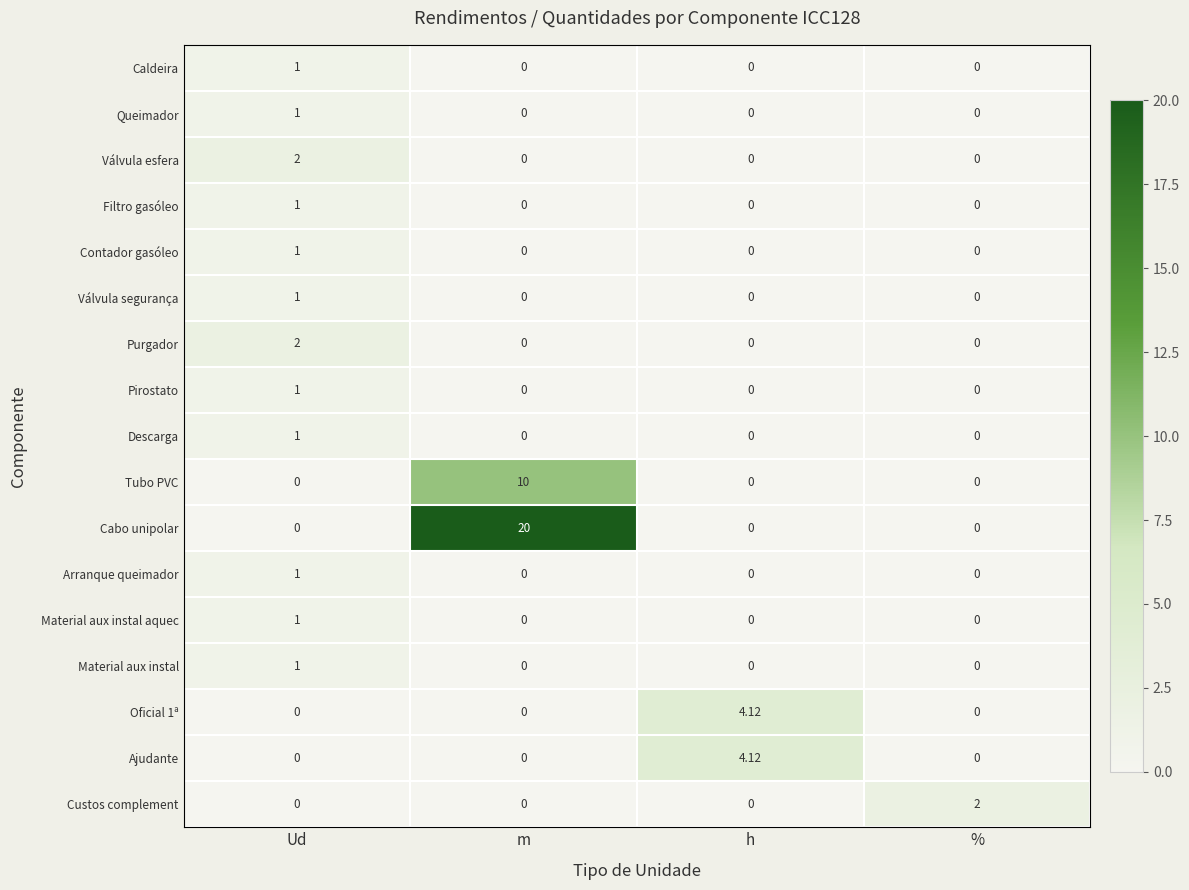

Which label corresponds to the largest value in the chart?

m